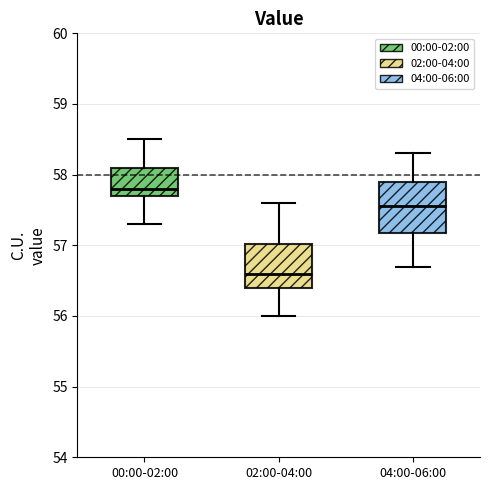

Which box's median line is the highest?

00:00-02:00